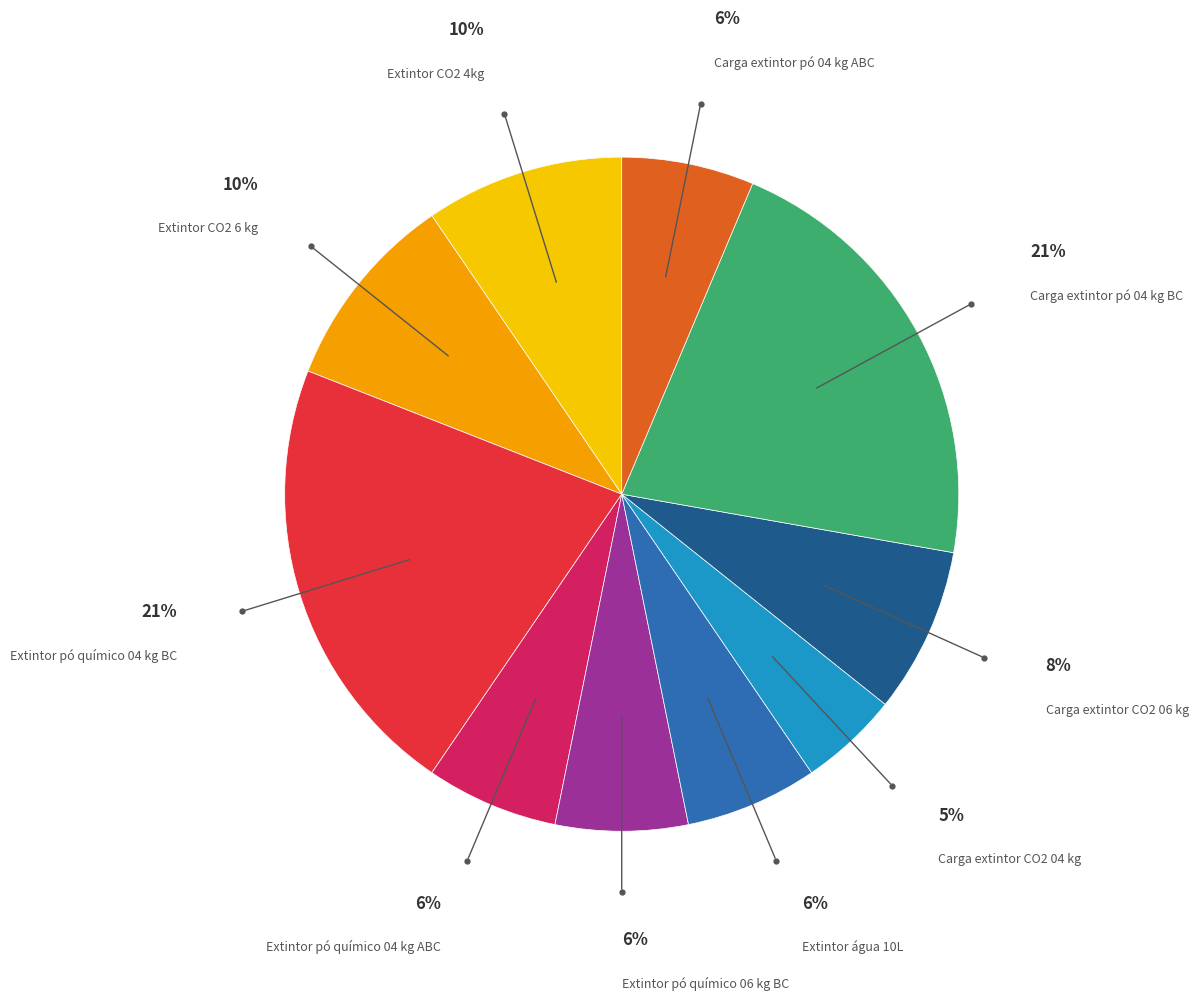

Do Carga extintor pó 04 kg BC and Extintor pó químico 06 kg BC together represent more than half of the pie?

No